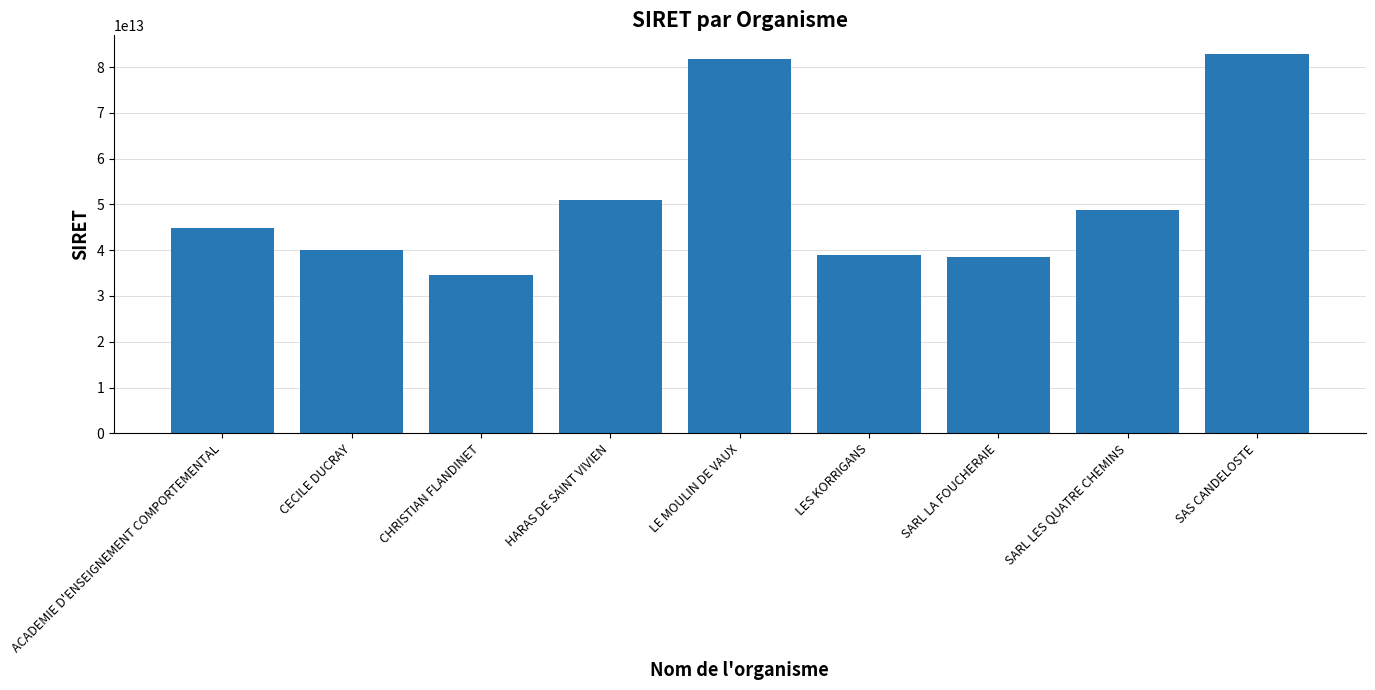

What is the ratio of the value at SARL LES QUATRE CHEMINS to the value at SAS CANDELOSTE?

0.6